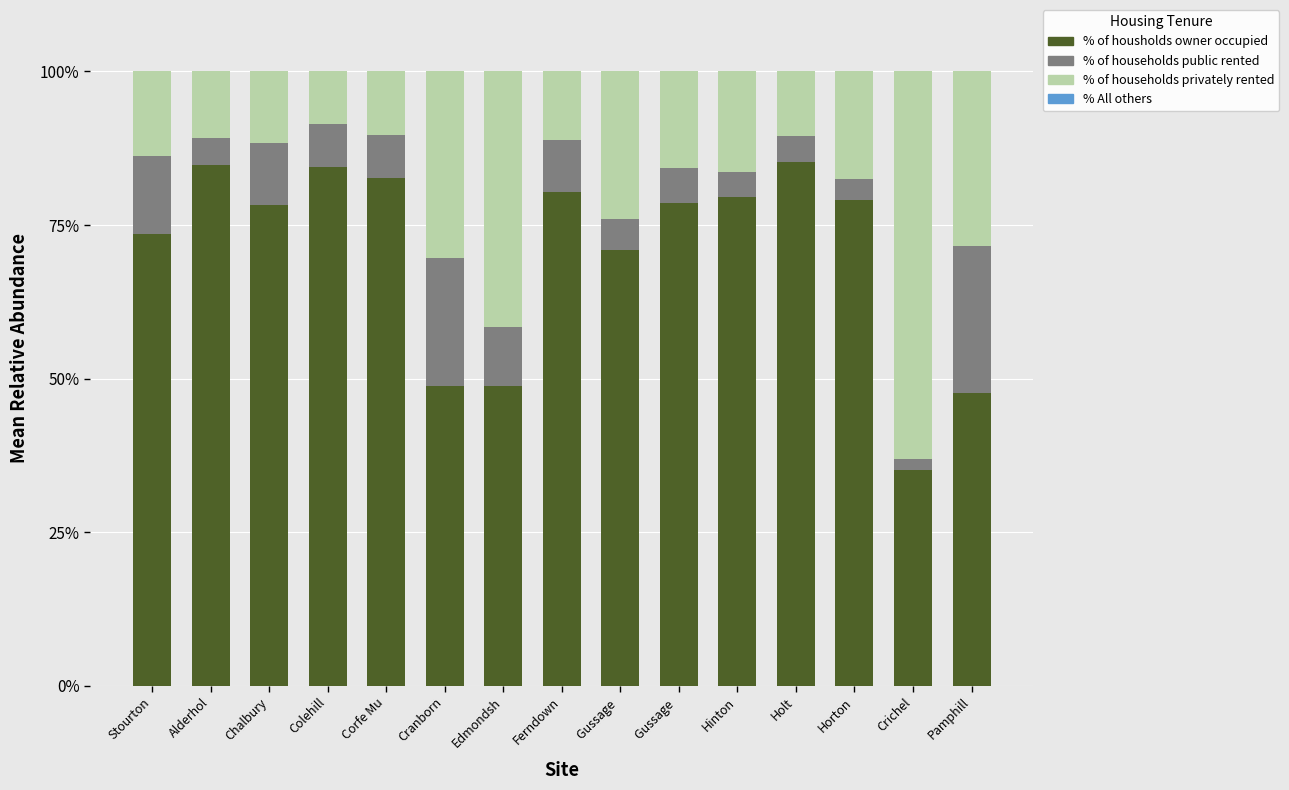

What is the label of the 1st bar from the right?

Pamphill